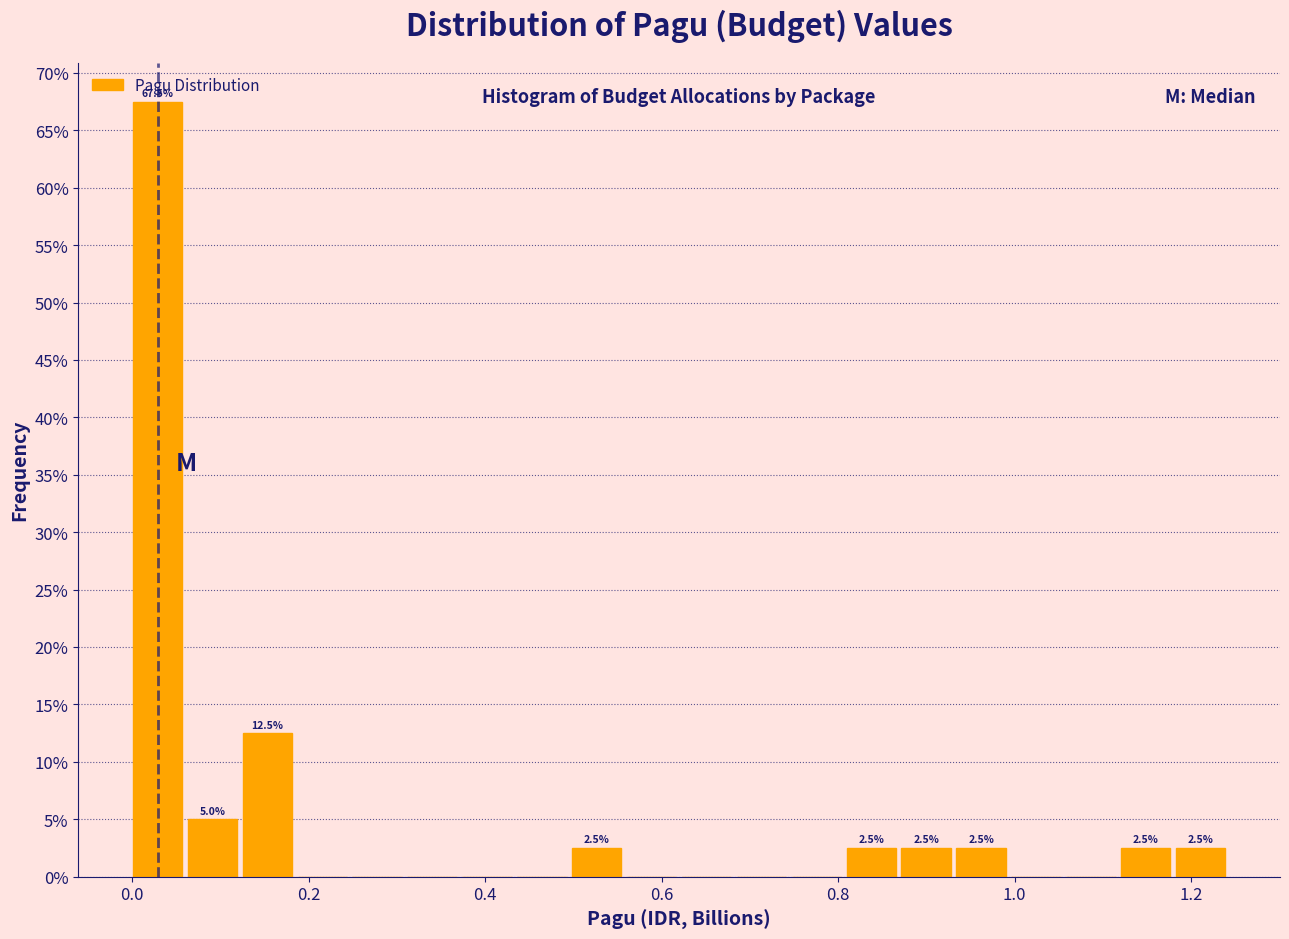

Around what value on the x-axis is the tallest bar? Give the approximate position of its centre, as read against the axis.

0.02